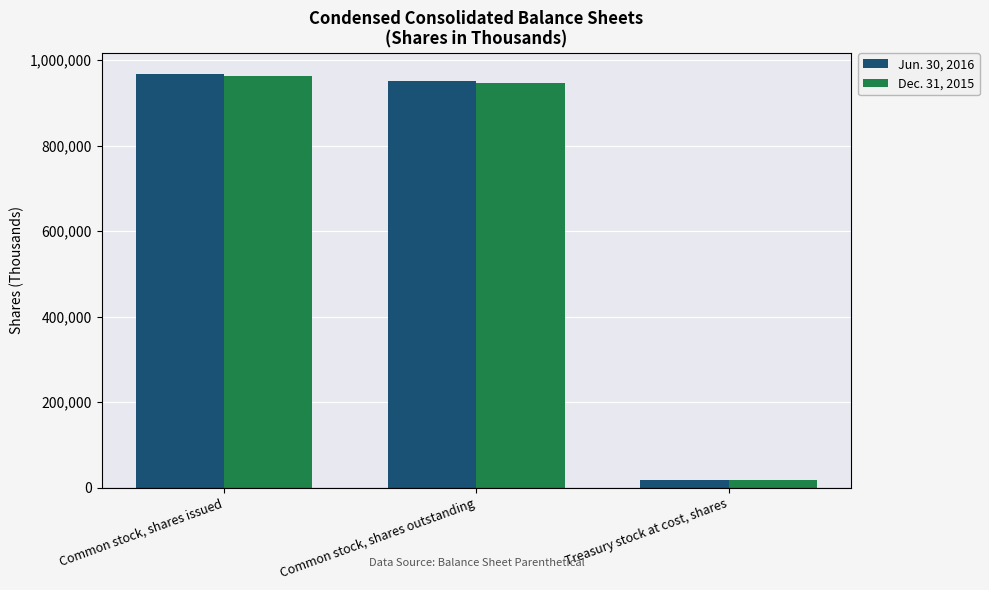

What is the label of the 3rd bar from the right?

Common stock, shares issued